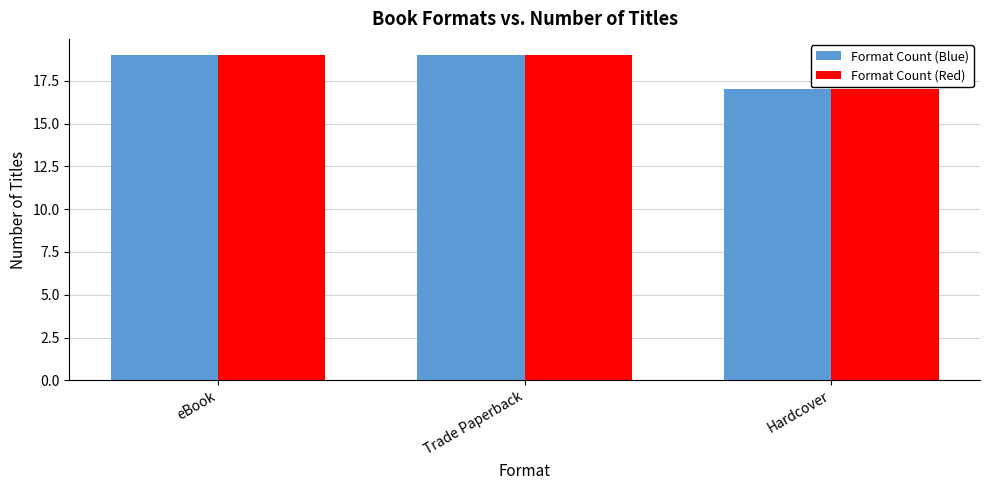

What value does the Format Count (Blue) series have at eBook?

19